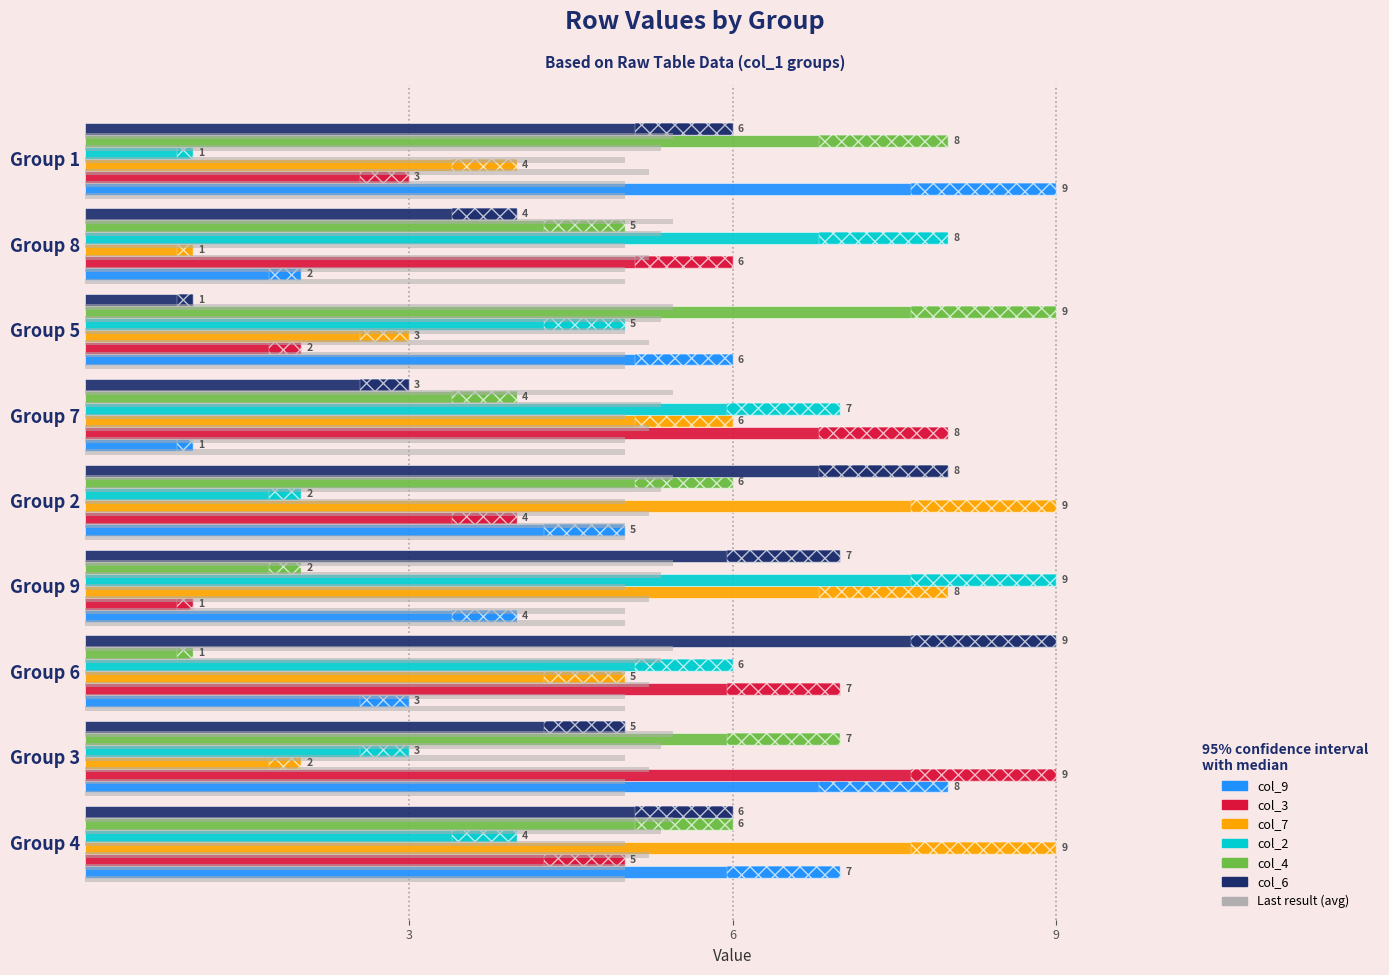

What is the difference between the maximum and minimum values in the col_4 series?

8